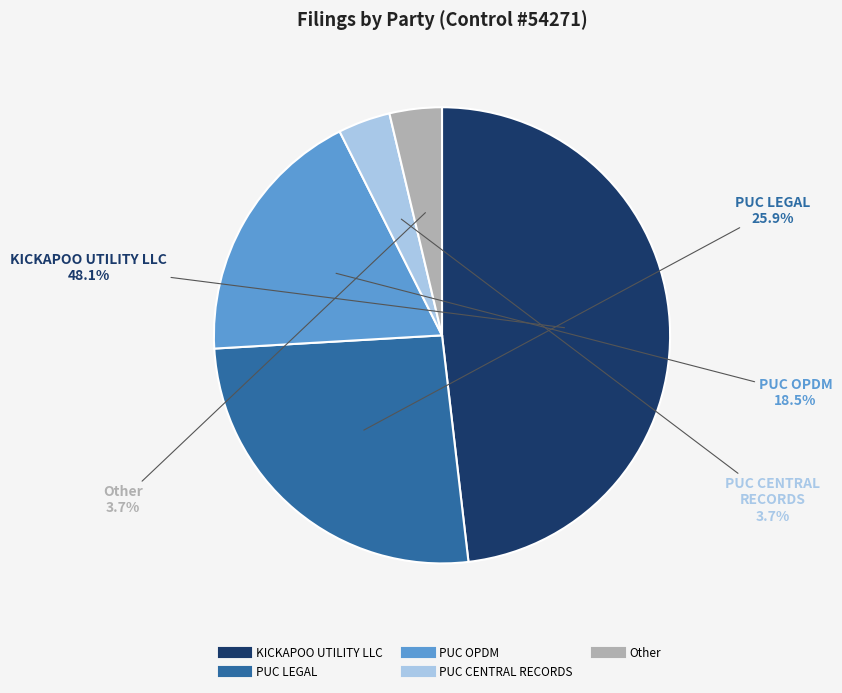

To the nearest percent, what is the average slice percentage?

20%